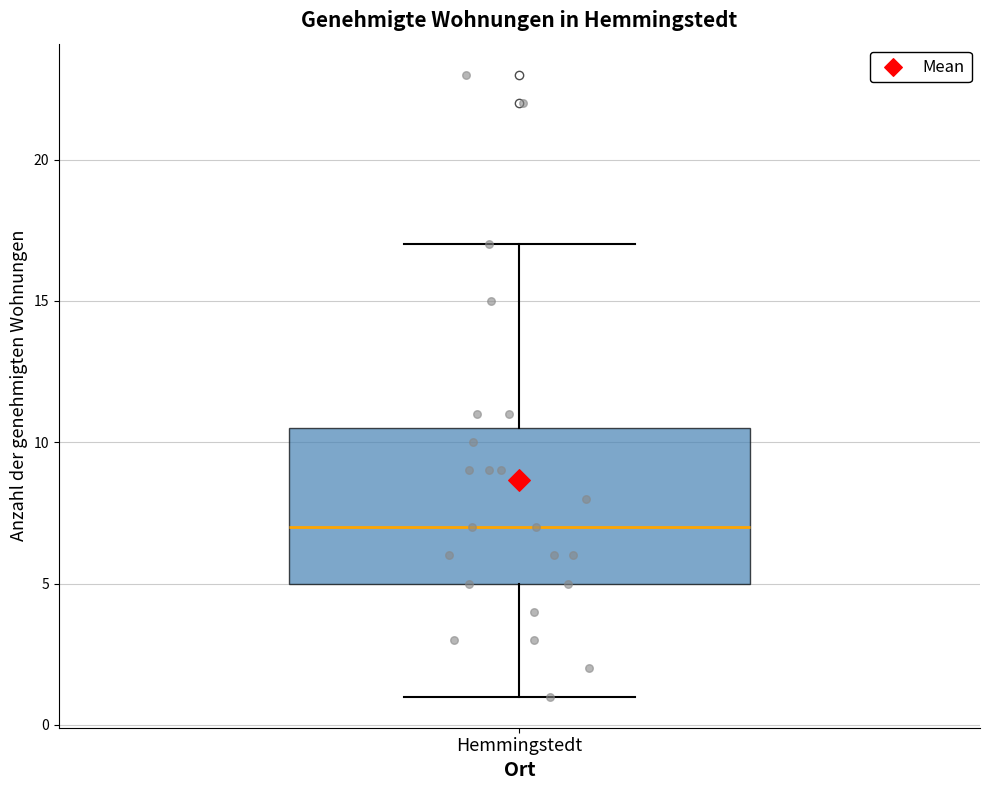

Where is the lower edge of the box for Hemmingstedt on the y-axis? The values are not printed on the chart, so give them approximately, as read against the axis.

5.0